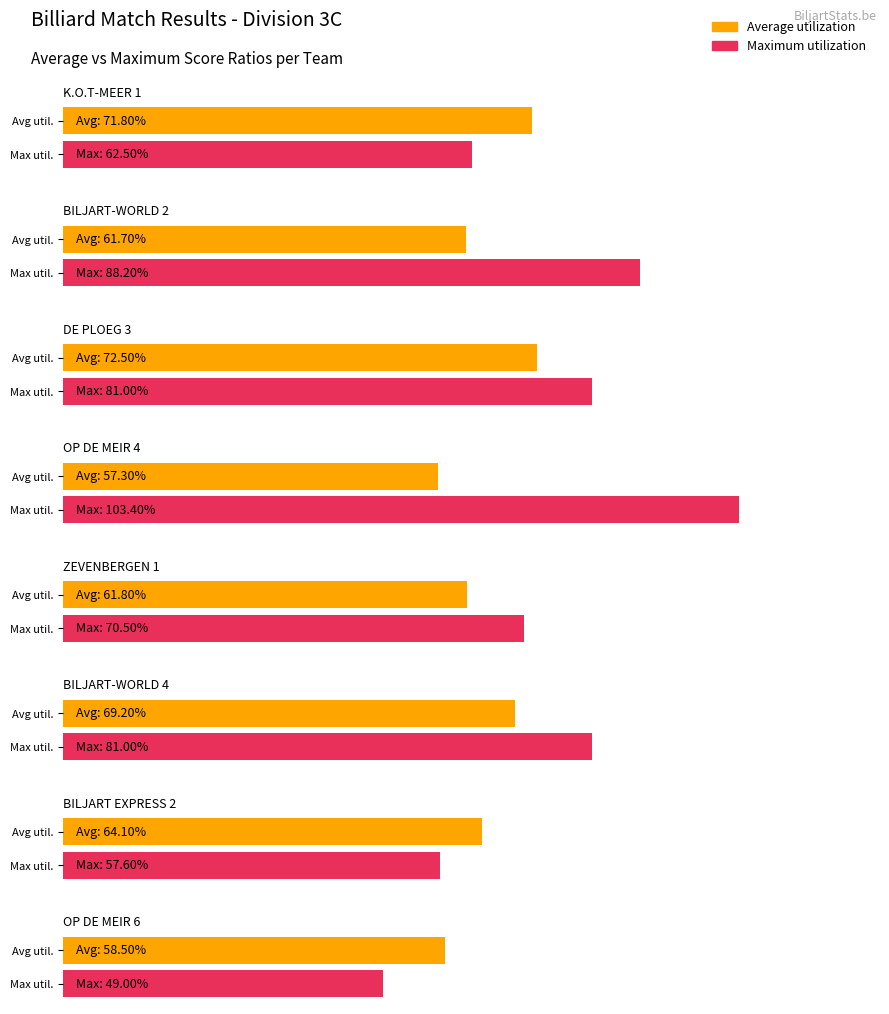

Rank the series by their maximum value, from highest to lowest.

Maximum utilization, Average utilization